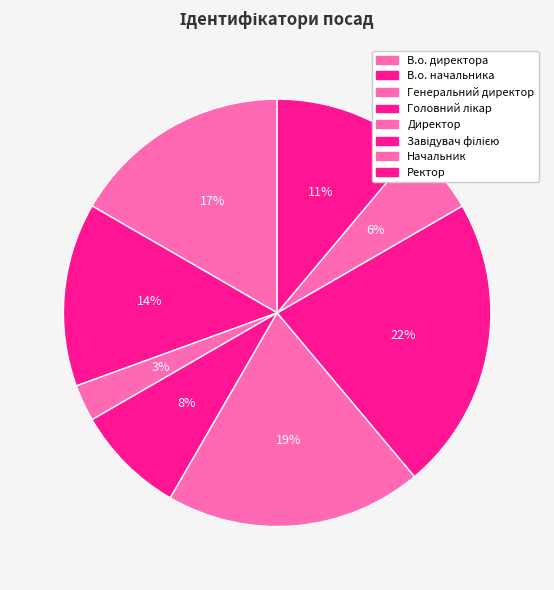

Combined, do В.о. директора and В.о. начальника account for over 50%?

No